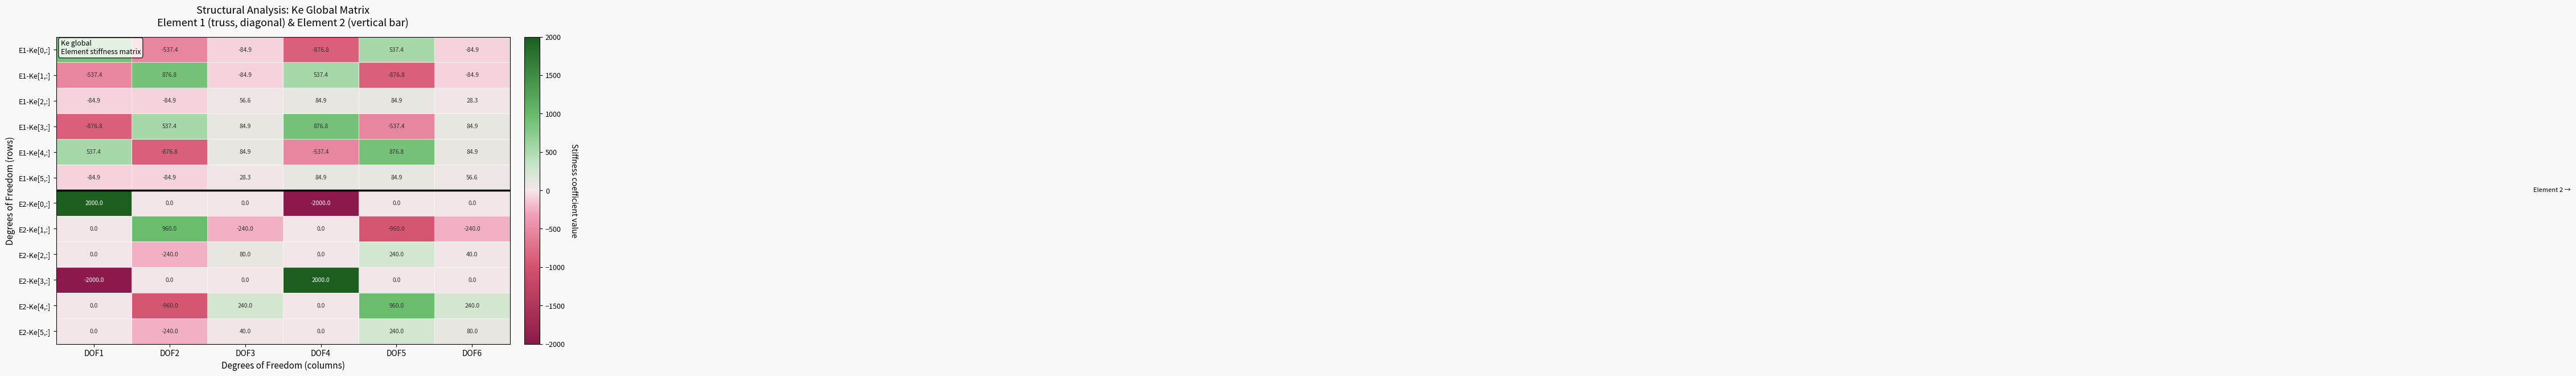

Read the E2-Ke[3,:] value at DOF1.

-2000.0